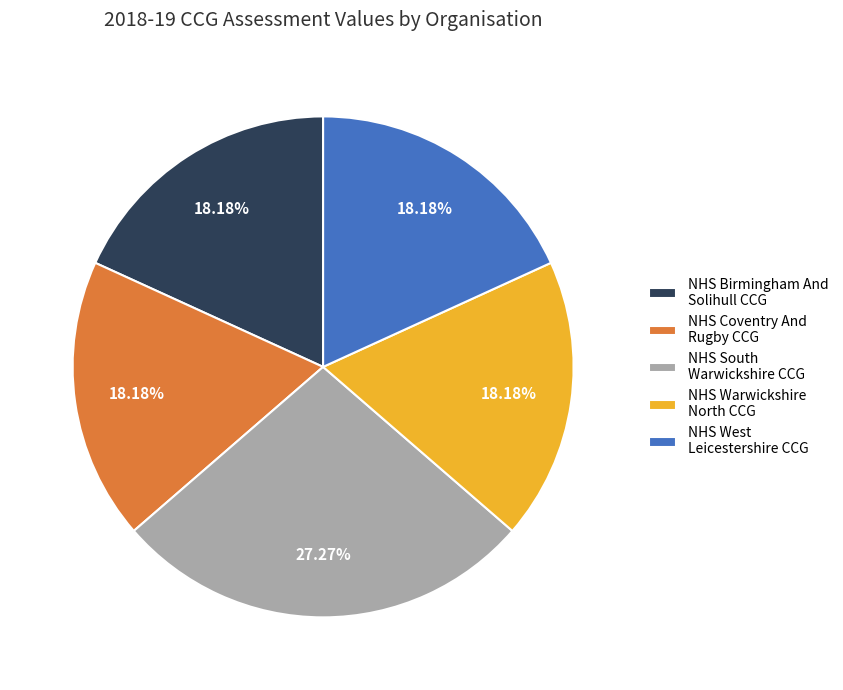

Combined, do NHS Warwickshire North CCG and NHS Birmingham And Solihull CCG account for over 50%?

No